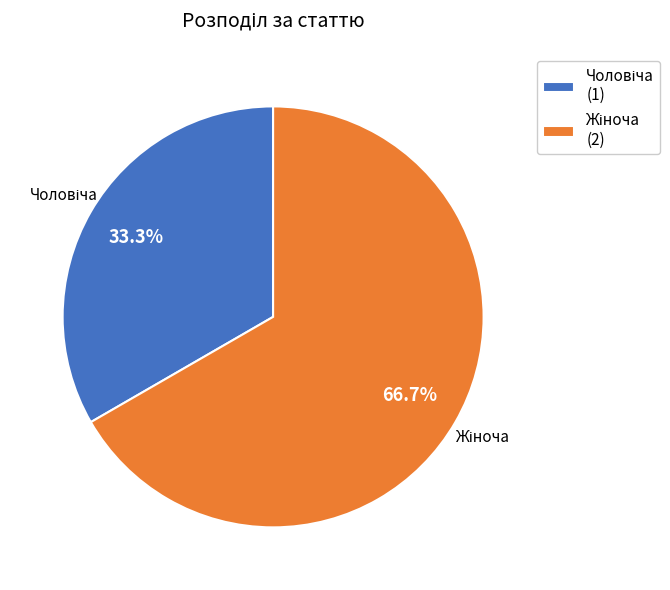

How many slices are in this pie chart?

2